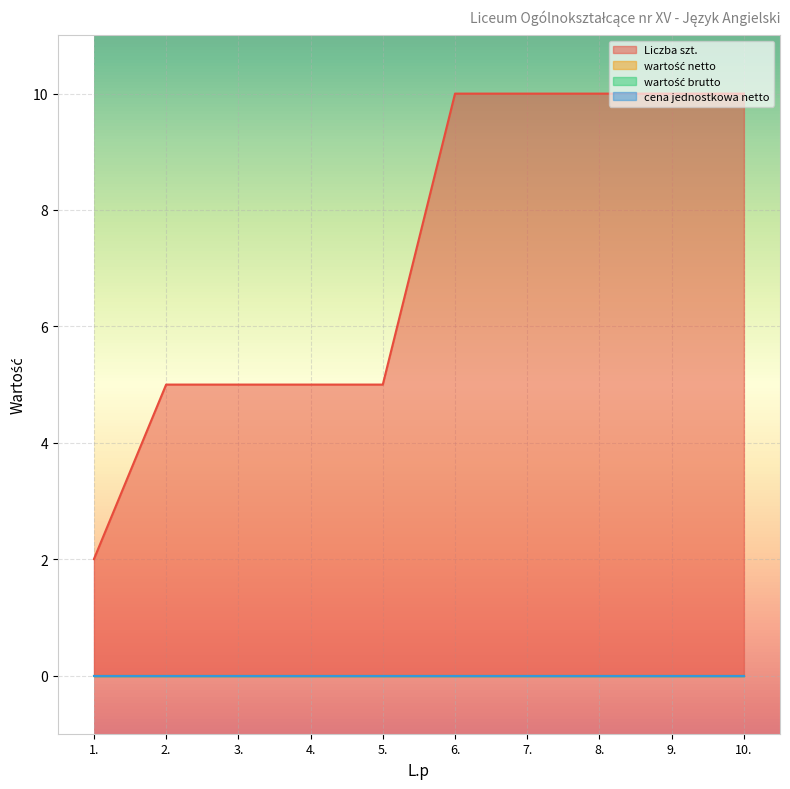

At how many categories does at least one series exceed 3?

9